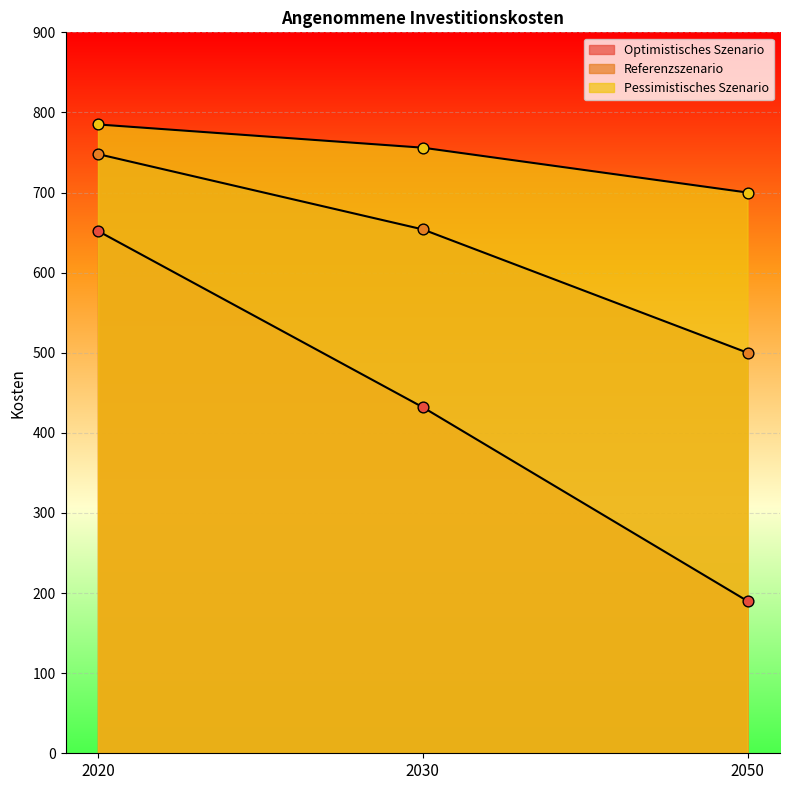

Which series contains the lowest Y value?

Optimistisches Szenario